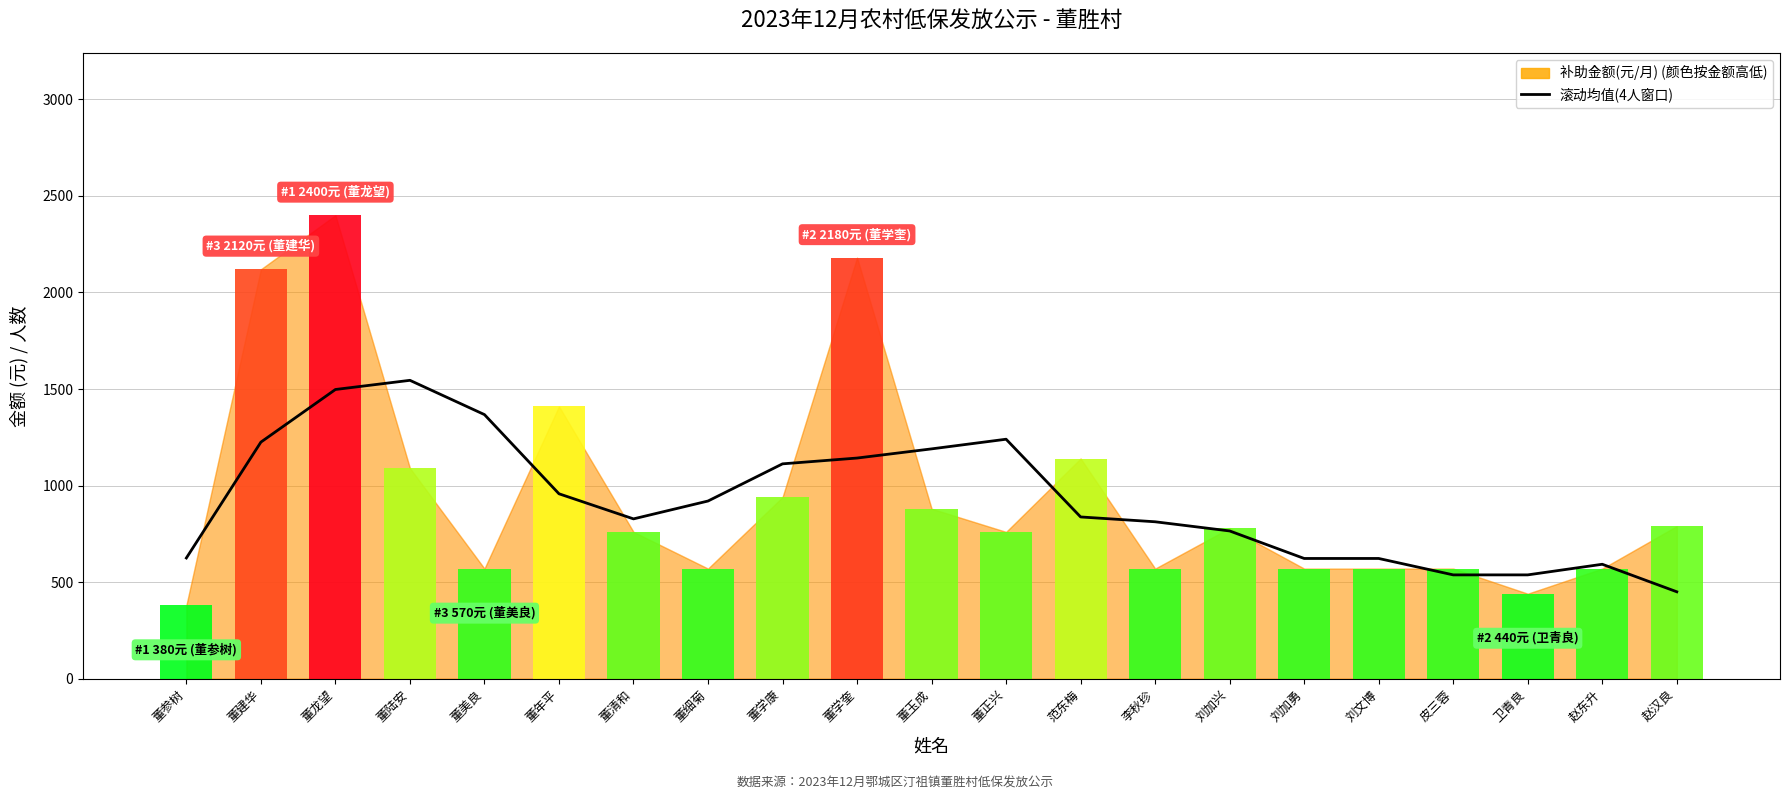

How many categories are shown in the chart?

21